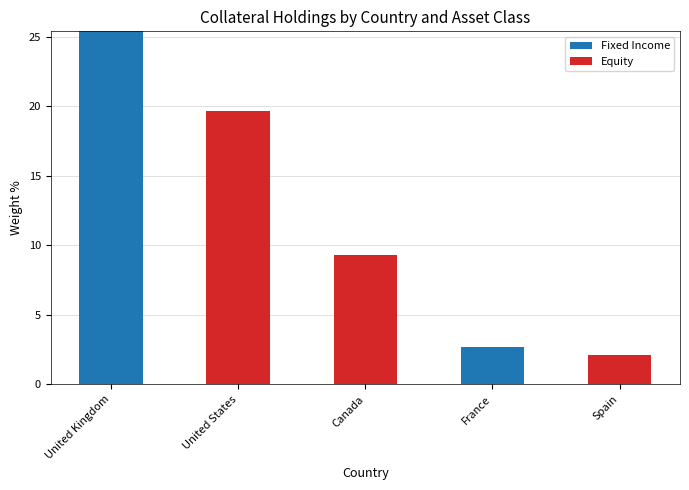

Are the bars horizontal?

No